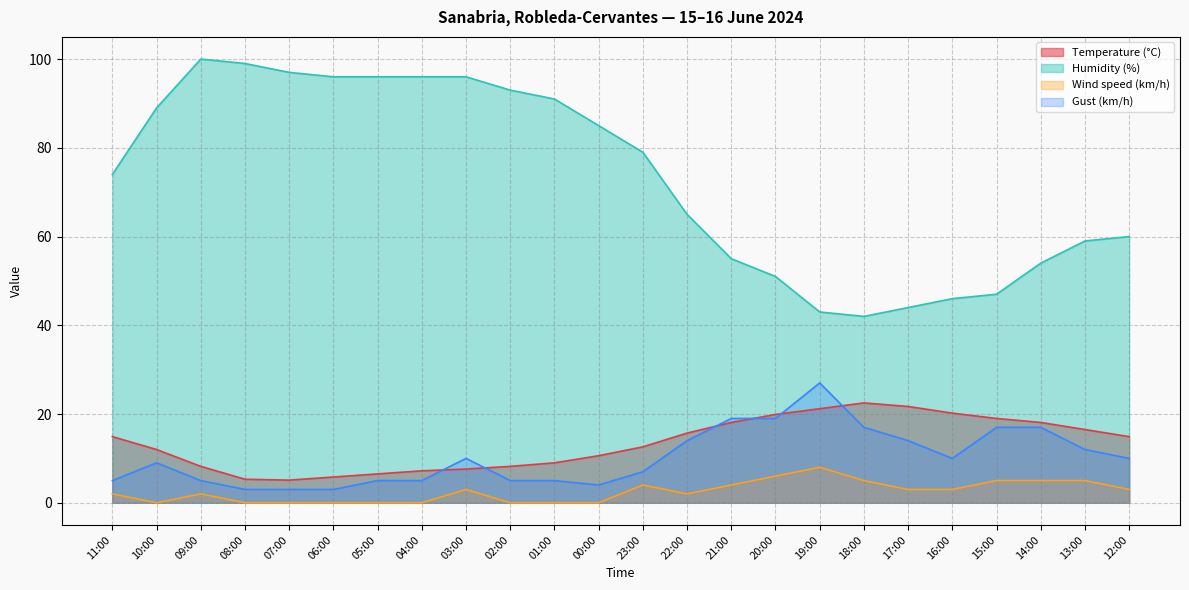

How many lines are shown in the chart?

4